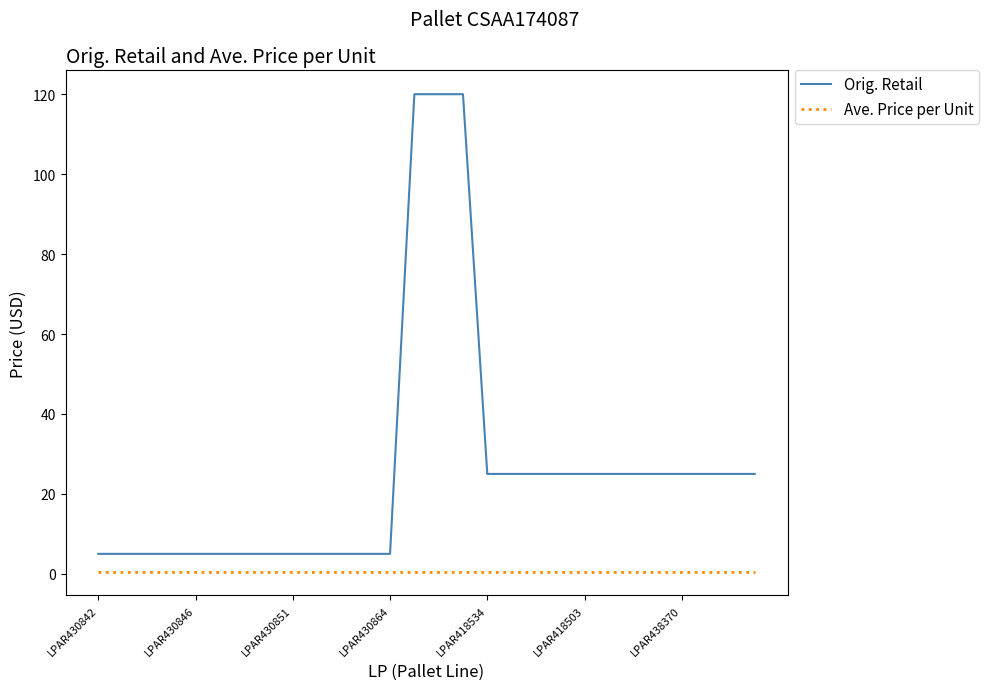

True or false: Orig. Retail and Ave. Price per Unit cross at least once.

False